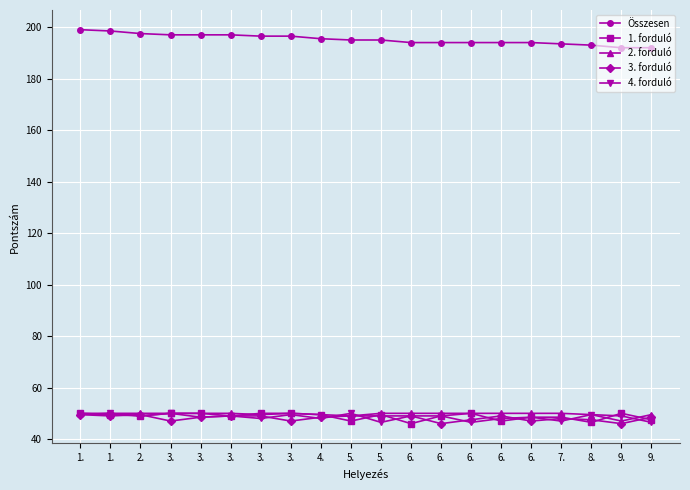

Reading right to left, list all the values displayed in this chart.

Összesen: 192.0	192.0	193.0	193.5	194.0	194.0	194.0	194.0	194.0	195.0	195.0	195.5	196.5	196.5	197.0	197.0	197.0	197.5	198.5	199.0
1. forduló: 47.5	50.0	46.5	48.5	48.5	47.0	50.0	49.0	46.0	49.5	47.0	49.5	50.0	50.0	49.0	50.0	50.0	49.0	49.5	50.0
2. forduló: 49.5	47.0	49.5	50.0	50.0	50.0	50.0	50.0	50.0	50.0	49.0	49.5	50.0	49.5	50.0	50.0	50.0	50.0	50.0	50.0
3. forduló: 48.5	46.0	47.5	48.0	47.0	49.0	47.5	46.0	49.0	49.0	49.0	48.5	47.0	49.0	49.0	48.5	47.0	49.5	49.0	49.5
4. forduló: 46.5	49.0	49.5	47.0	48.5	48.0	46.5	49.0	49.0	46.5	50.0	48.0	49.5	48.0	49.0	48.5	50.0	49.0	50.0	49.5